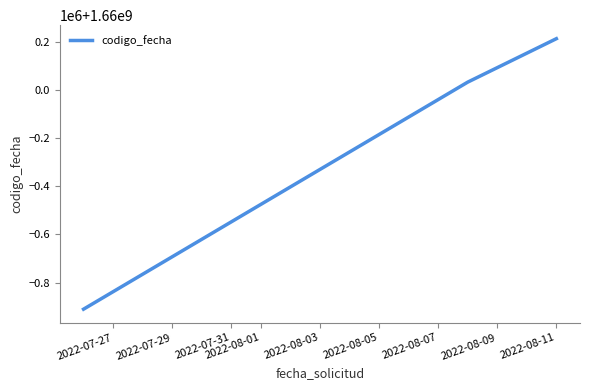

Does the chart have visible grid lines?

No